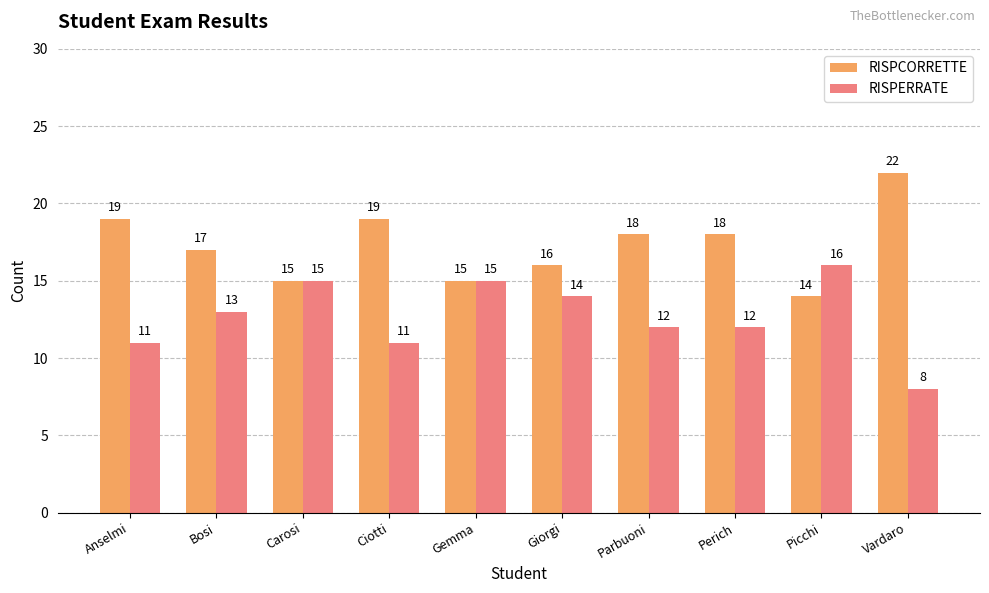

At Perich, list the series in order from smallest to largest.

RISPERRATE, RISPCORRETTE